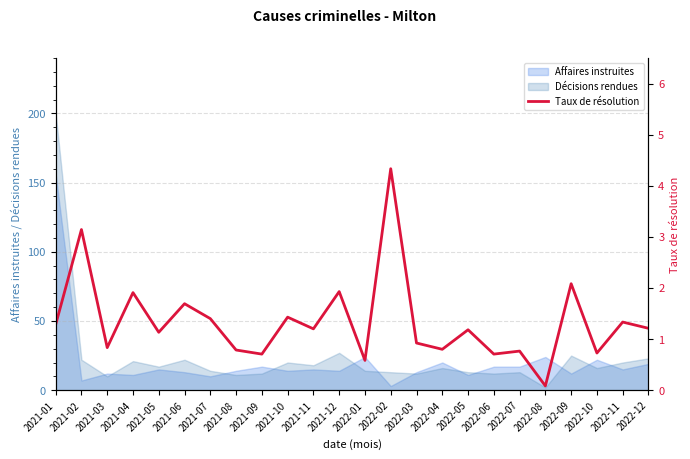

At which label is the value closest to 2?

2021-12